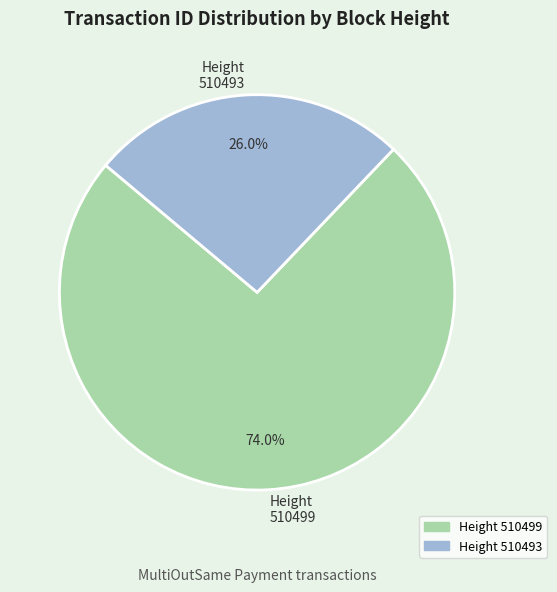

Which slice is the smallest?

Height 510493